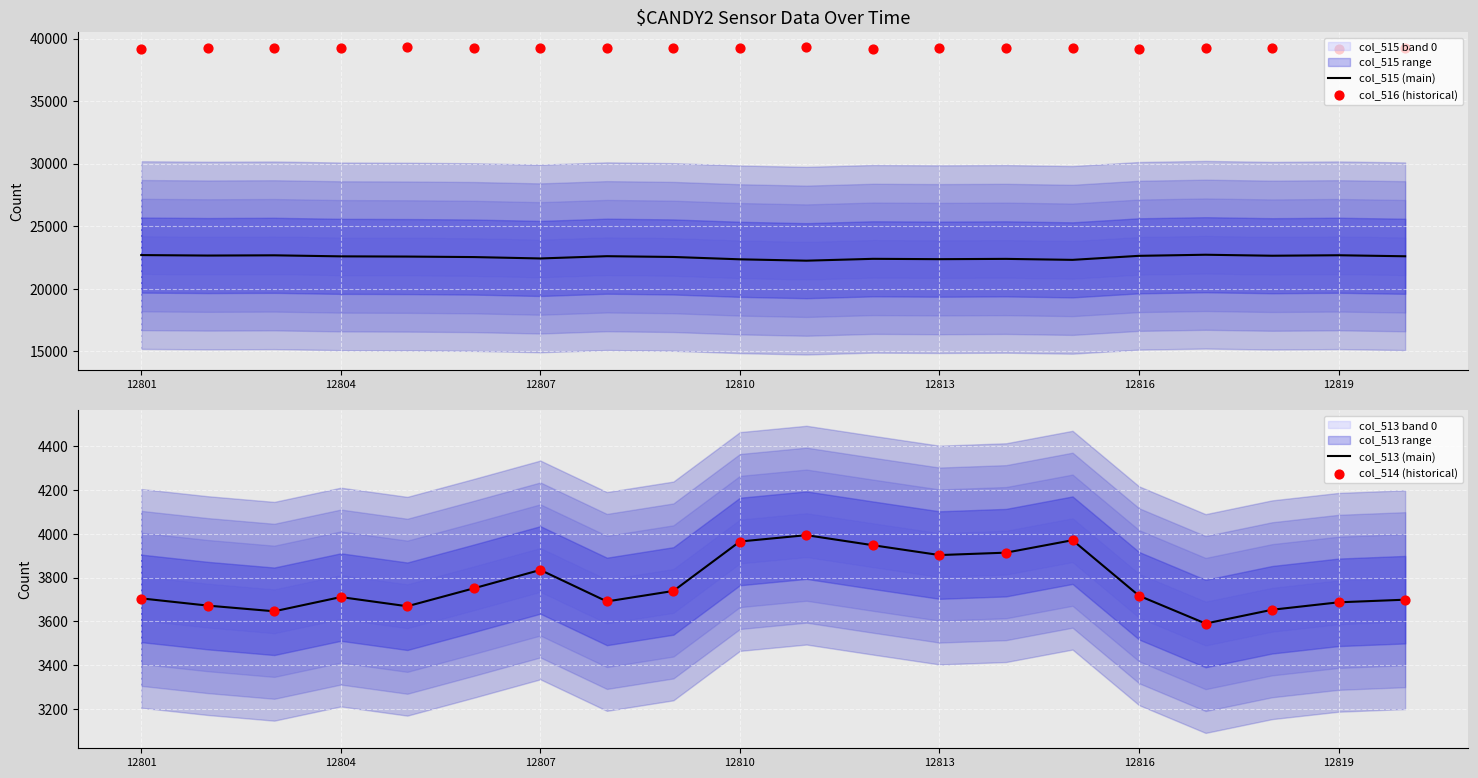

What are all the series names shown in the legend?

col_515 (main), col_516 (historical), col_513 (main), col_514 (historical)